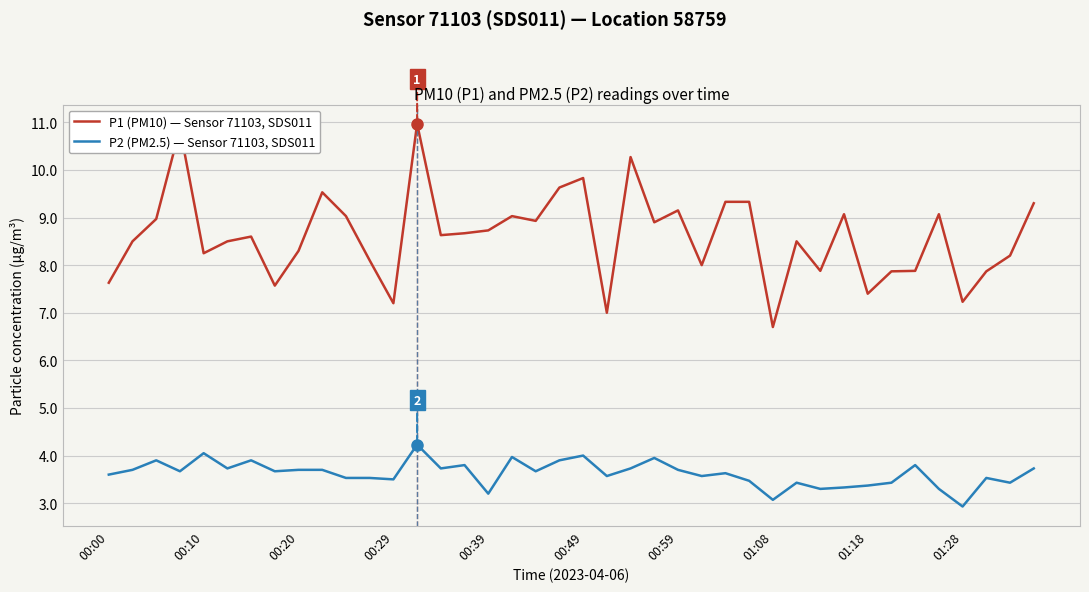

List the series in order of their peak value, highest first.

P1 (PM10) — Sensor 71103, SDS011, P2 (PM2.5) — Sensor 71103, SDS011